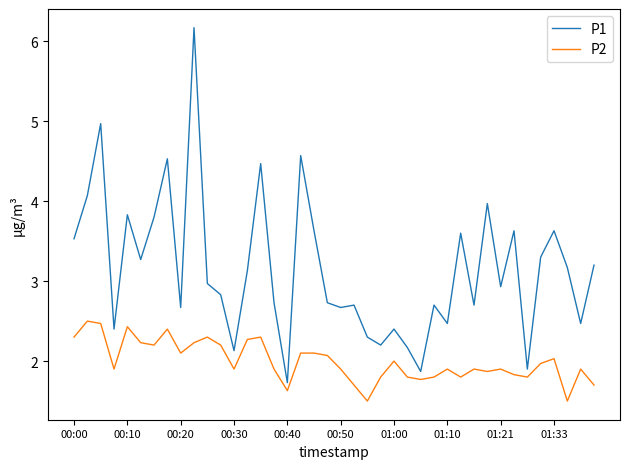

Rank the series by their maximum value, from highest to lowest.

P1, P2